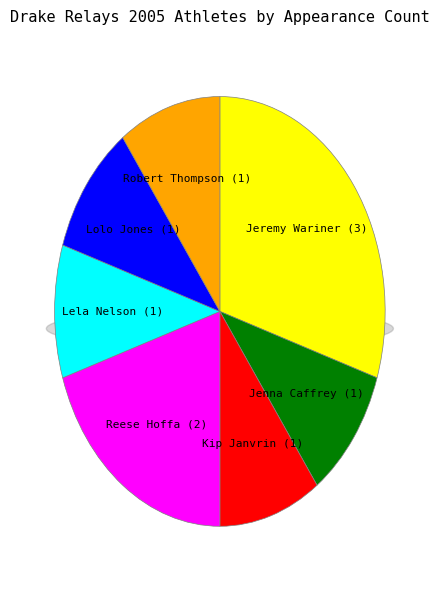

Which category has the biggest portion of the pie?

Jeremy Wariner